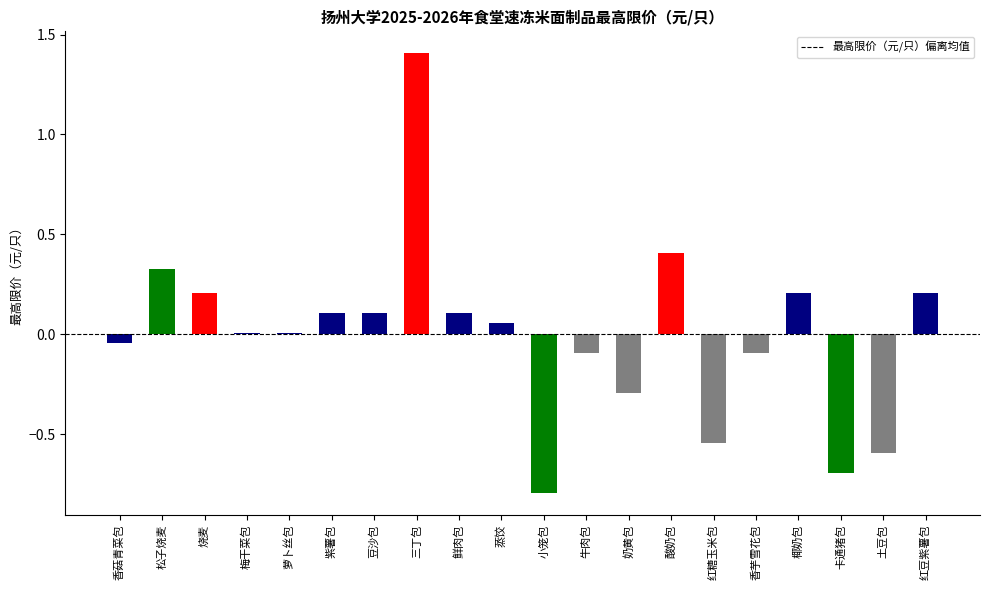

Between 牛肉包 and 酸奶包, which is larger?

酸奶包